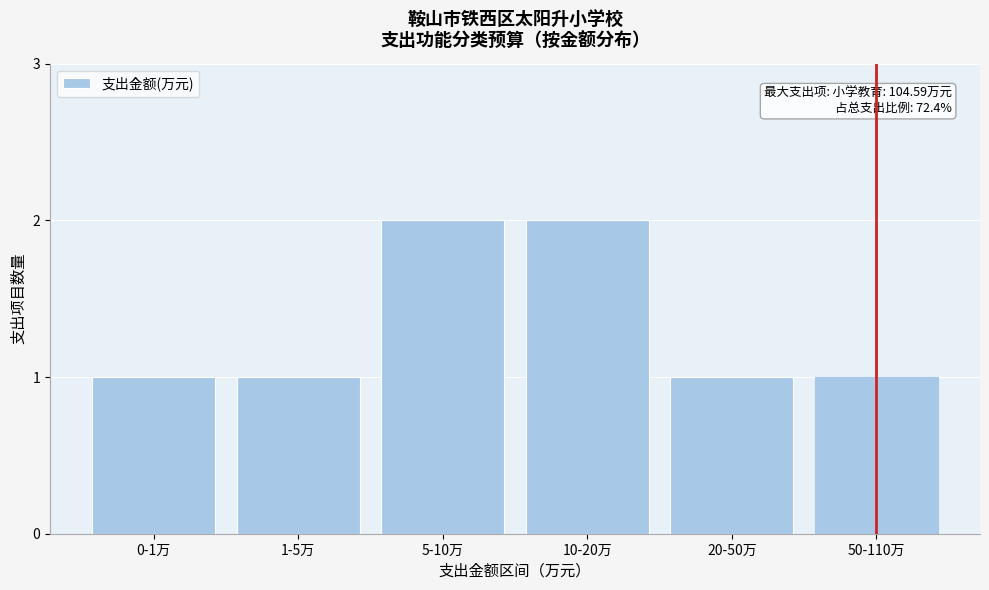

Reading left to right, list all the values displayed in this chart.

0-1万=1	1-5万=1	5-10万=2	10-20万=2	20-50万=1	50-110万=1